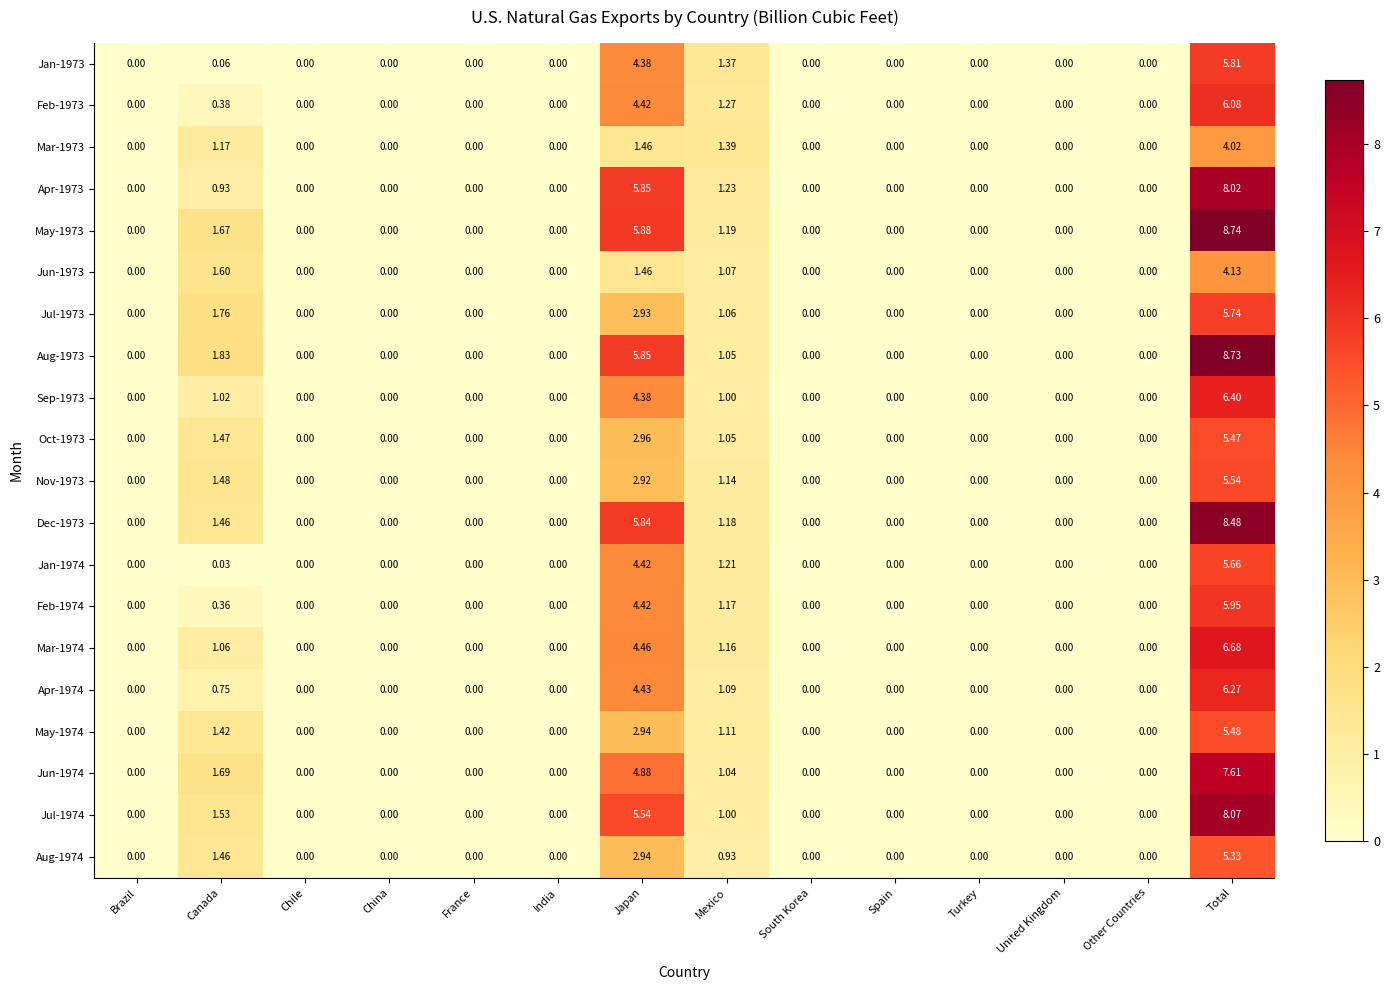

At which category is the sum across all series the highest?

Total